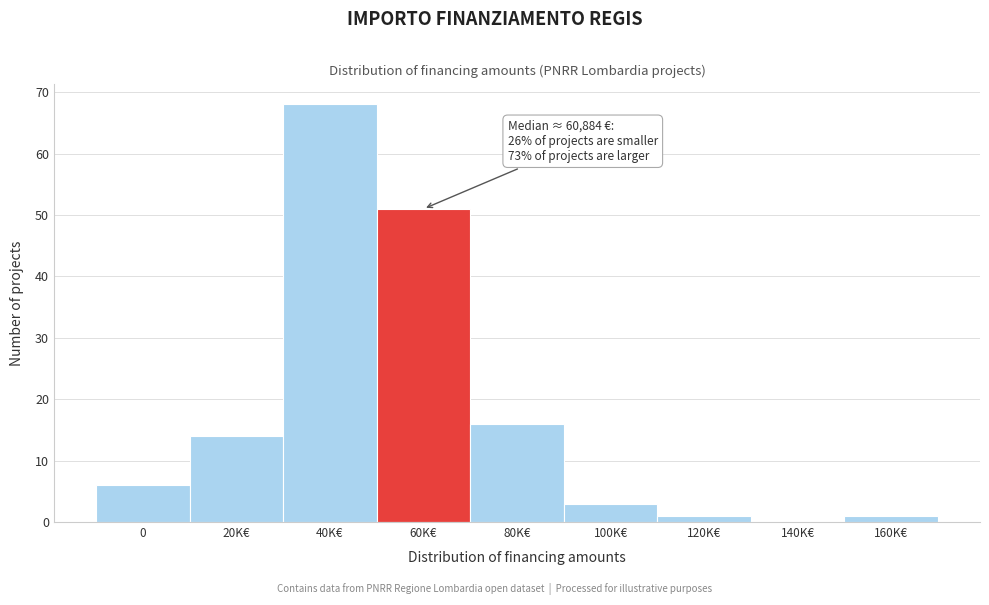

Reading right to left, list all the values displayed in this chart.

160K€=1	140K€=0	120K€=1	100K€=3	80K€=16	60K€=51	40K€=68	20K€=14	0=6